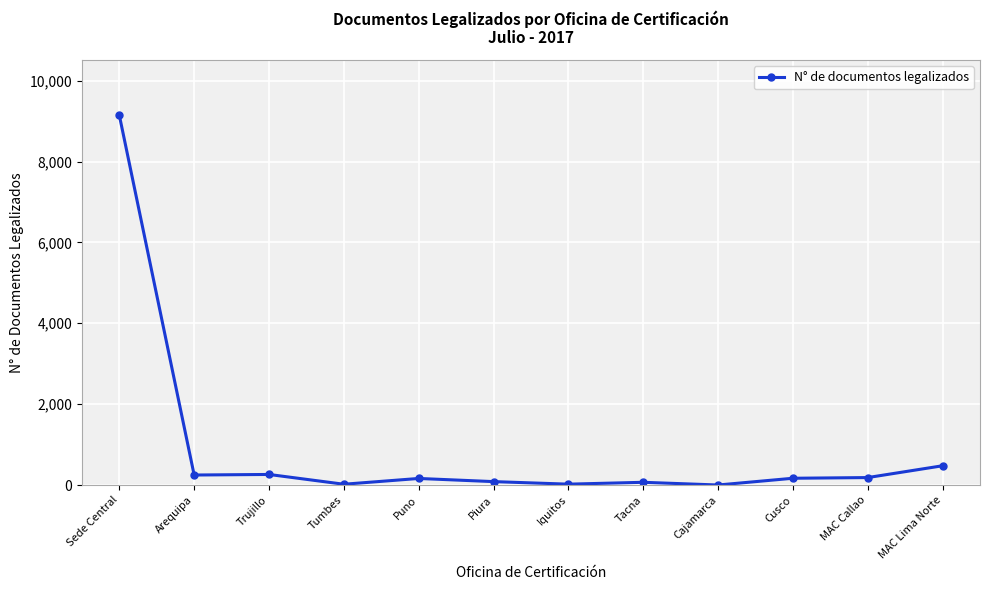

What is the maximum value shown in the chart?

9145